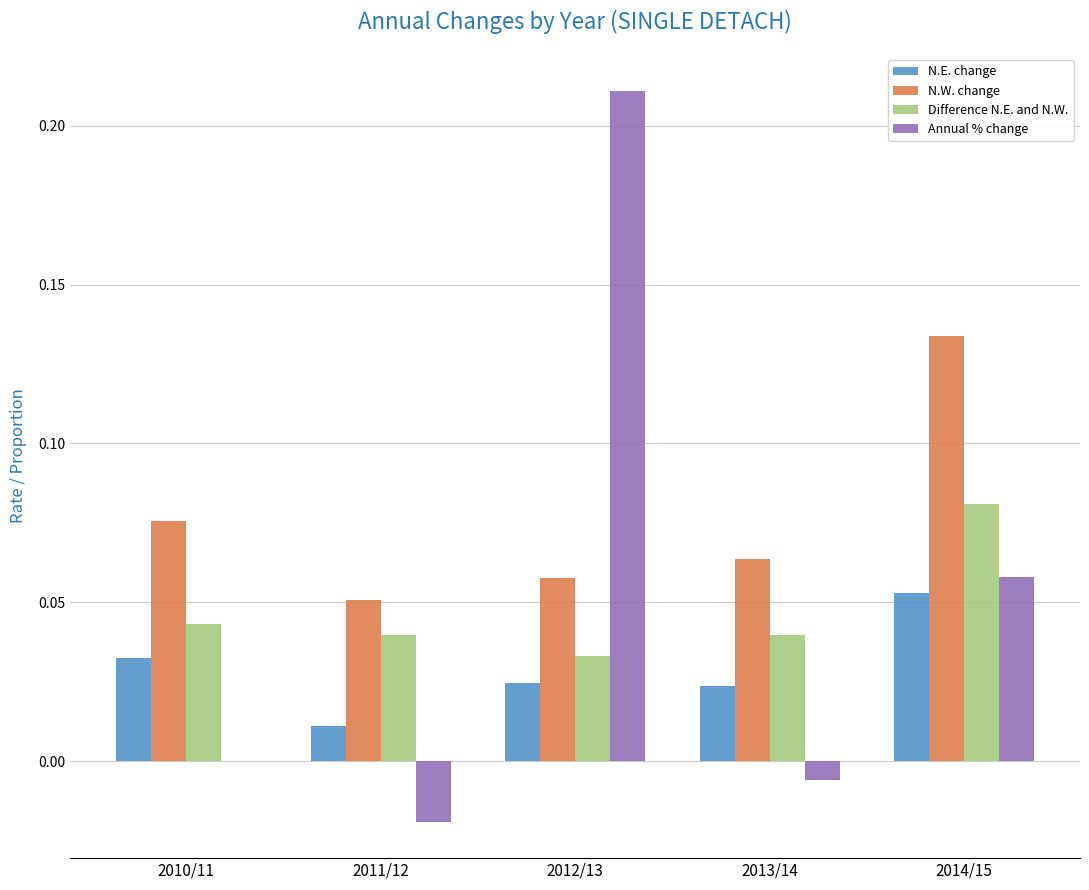

Which series has the largest total across all categories?

N.W. change